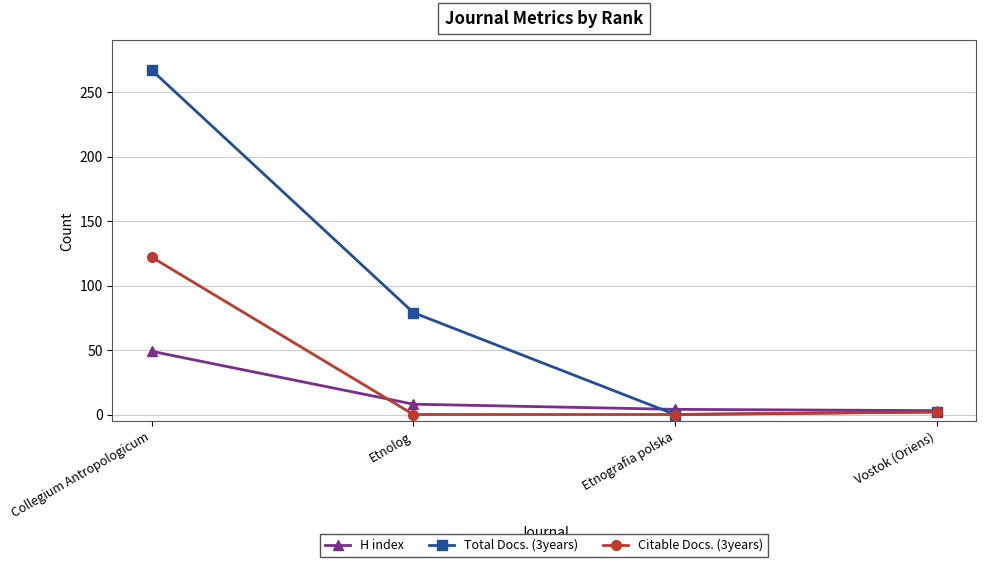

Is it true that H index equals 3 at Vostok (Oriens)?

True